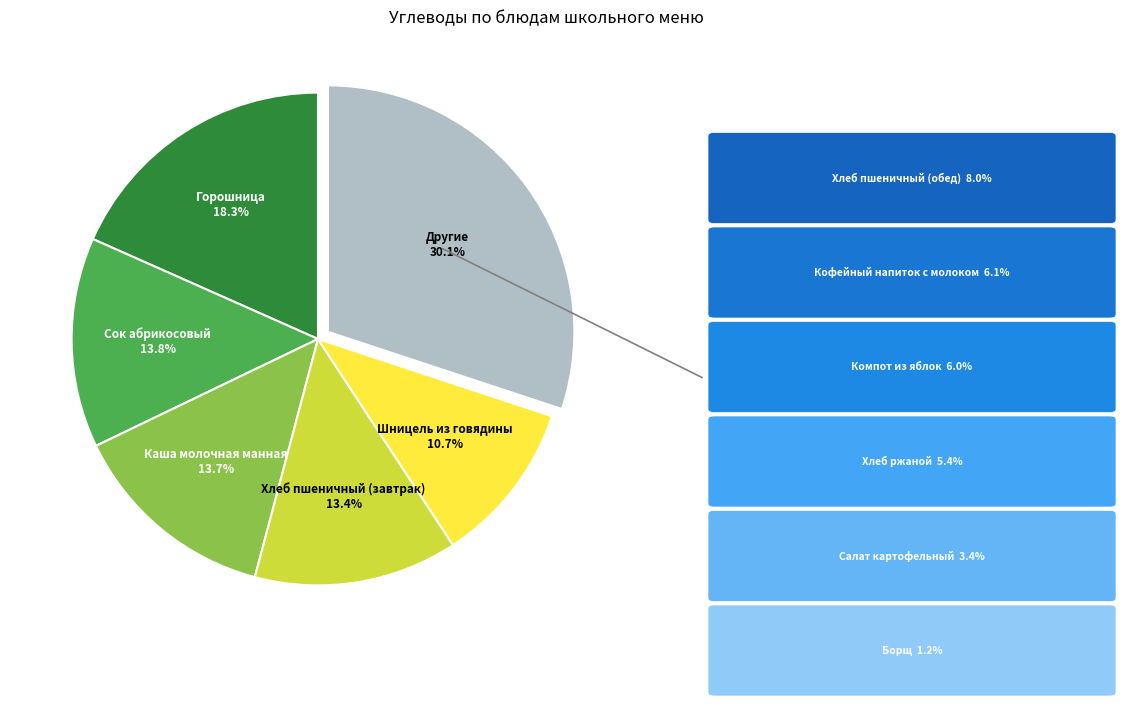

How many segments does this pie chart have?

6